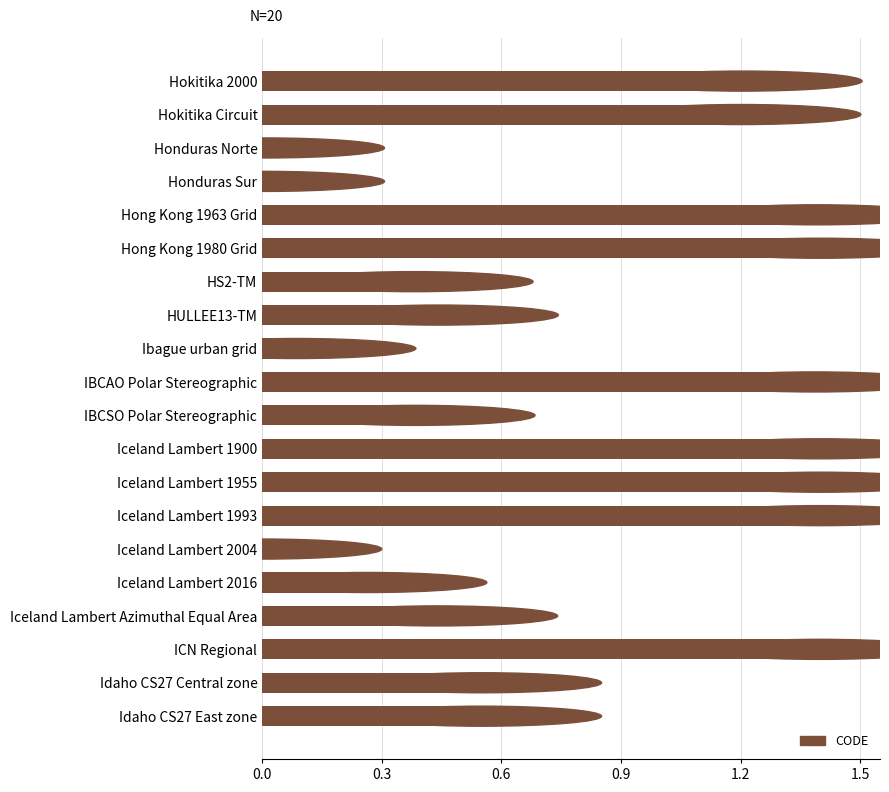

What is the maximum value shown in the chart?

1.4